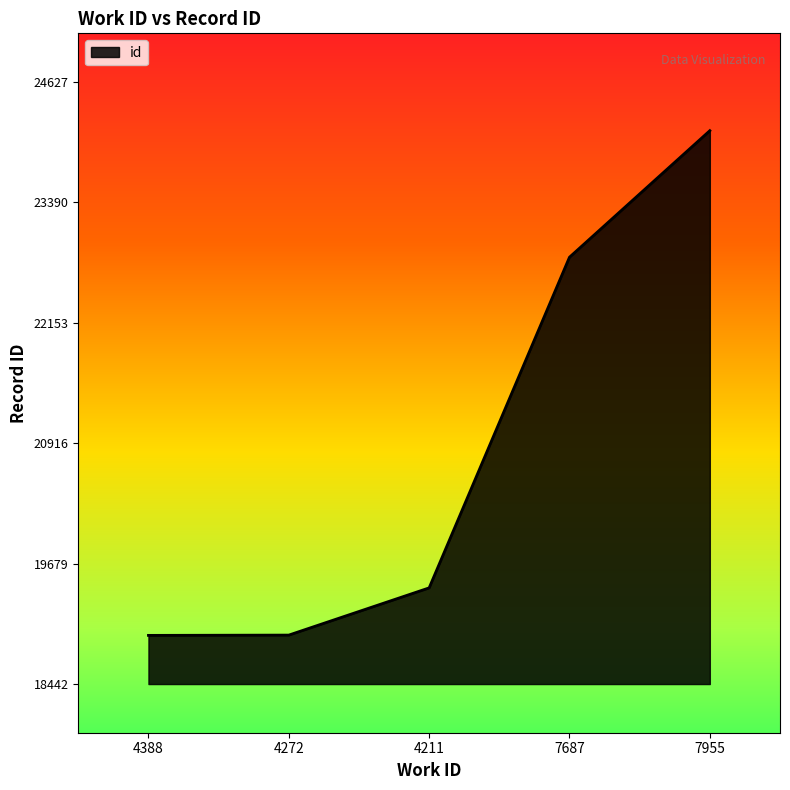

How many lines are shown in the chart?

1